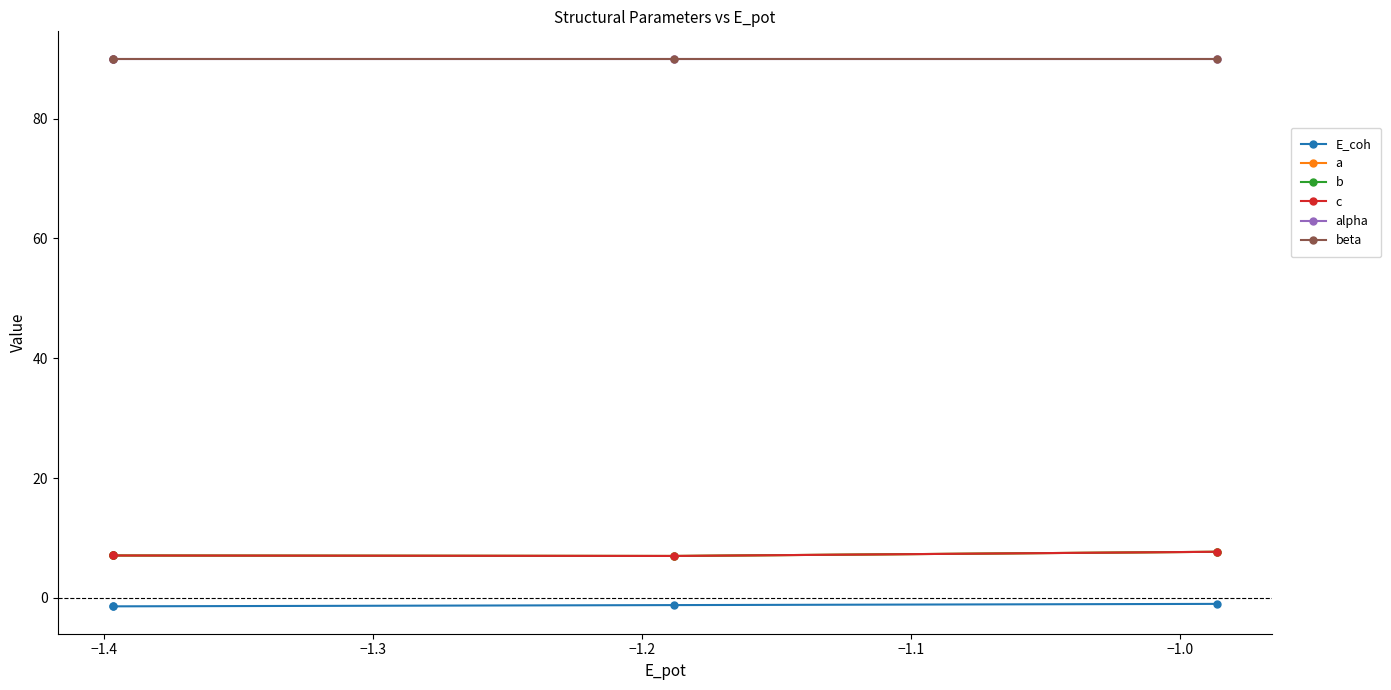

True or false: E_coh and beta intersect in this chart.

False